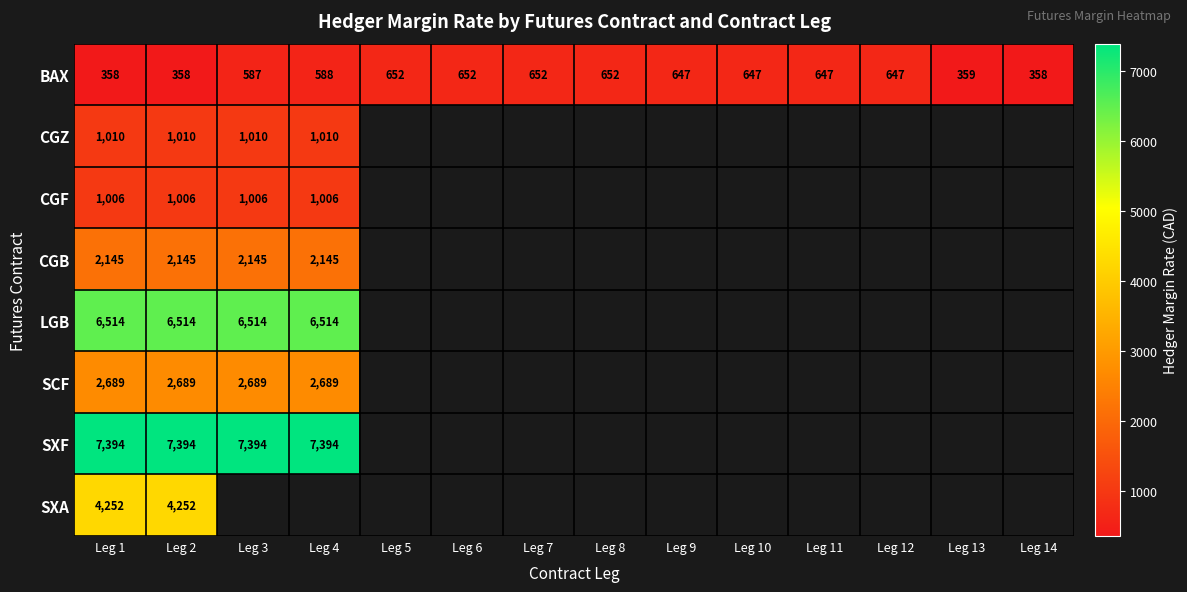

What is the sum of the SXF values at Leg 3 and Leg 2?

14788